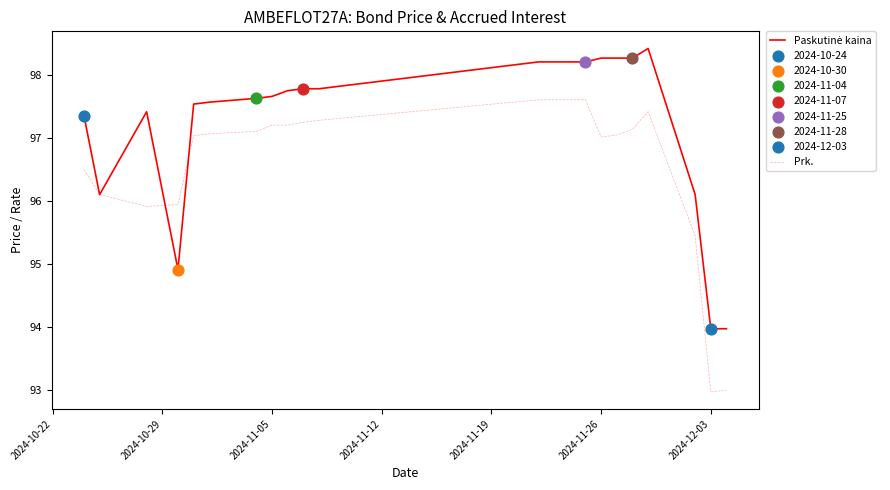

What is the lowest value of the Prk. series?

93.0